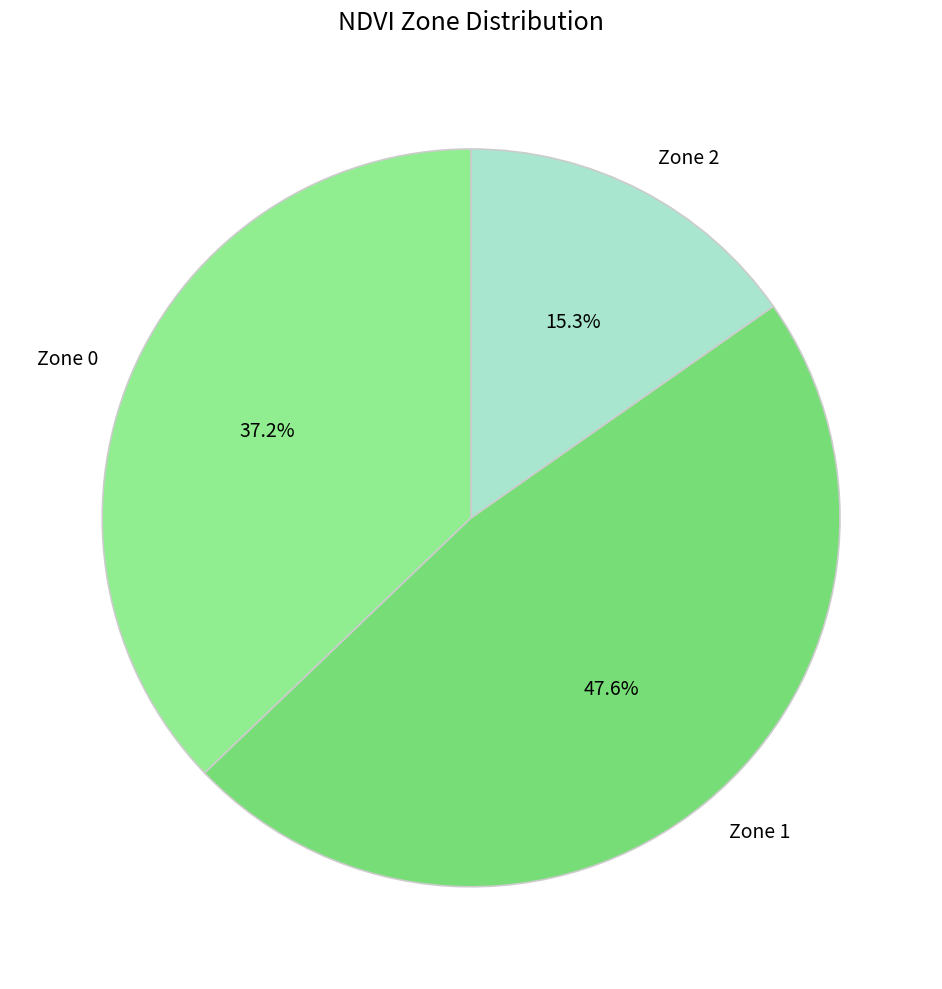

Does Zone 1 represent more than half of the total?

No